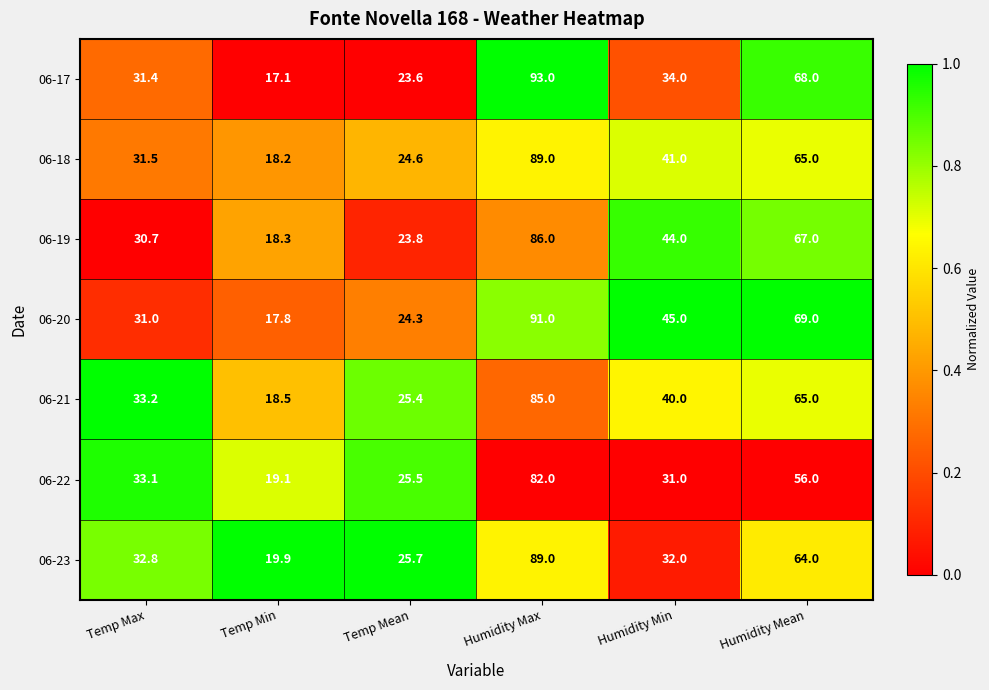

How many data points does each series have?

6